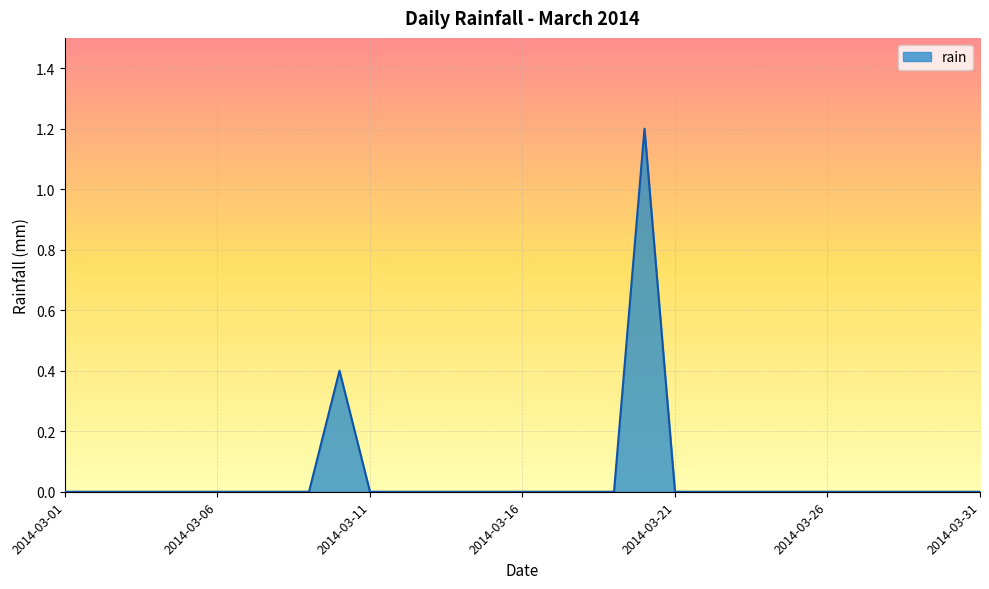

What is the difference between the maximum and minimum values?

1.2